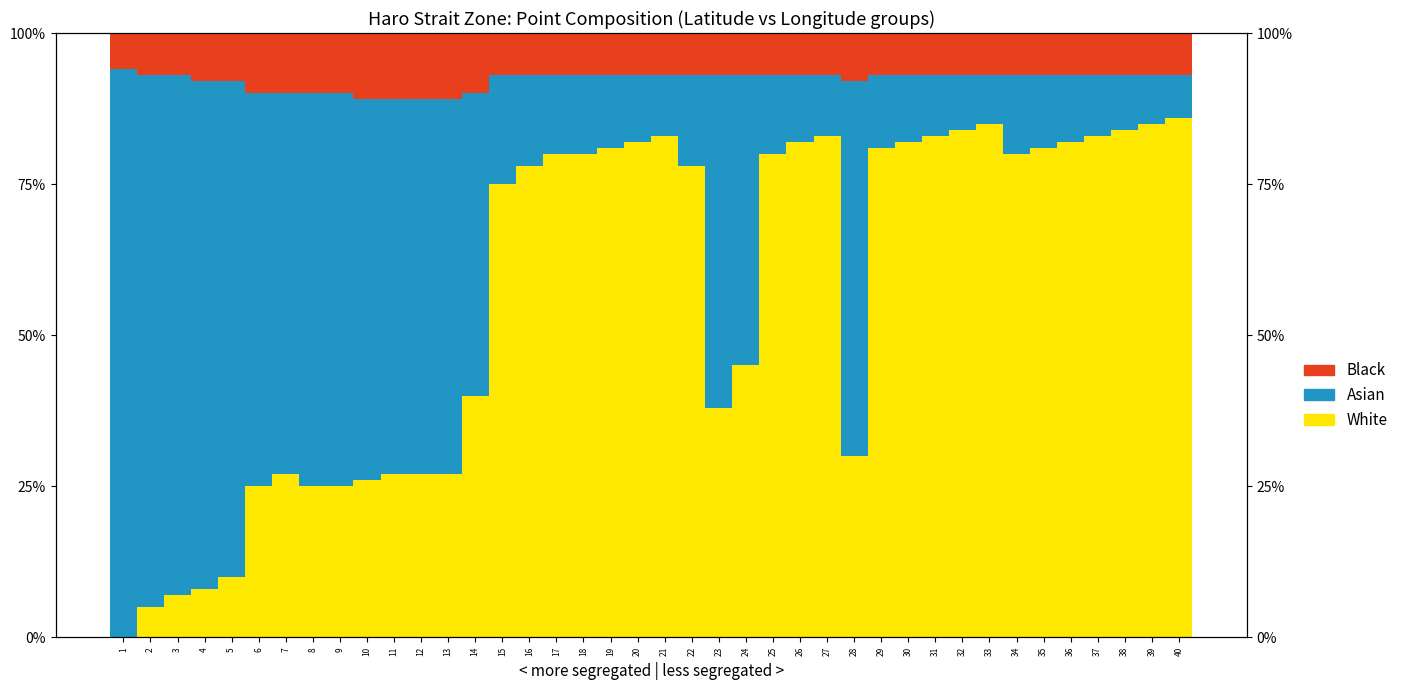

Reading left to right, what are all the values shown in this chart?

White: 0.0	5.0	7.0	8.0	10.0	25.0	27.0	25.0	25.0	26.0	27.0	27.0	27.0	40.0	75.0	78.0	80.0	80.0	81.0	82.0	83.0	78.0	38.0	45.0	80.0	82.0	83.0	30.0	81.0	82.0	83.0	84.0	85.0	80.0	81.0	82.0	83.0	84.0	85.0	86.0
Asian: 94.0	88.0	86.0	84.0	82.0	65.0	63.0	65.0	65.0	63.0	62.0	62.0	62.0	50.0	18.0	15.0	13.0	13.0	12.0	11.0	10.0	15.0	55.0	48.0	13.0	11.0	10.0	62.0	12.0	11.0	10.0	9.0	8.0	13.0	12.0	11.0	10.0	9.0	8.0	7.0
Black: 6.0	7.0	7.0	8.0	8.0	10.0	10.0	10.0	10.0	11.0	11.0	11.0	11.0	10.0	7.0	7.0	7.0	7.0	7.0	7.0	7.0	7.0	7.0	7.0	7.0	7.0	7.0	8.0	7.0	7.0	7.0	7.0	7.0	7.0	7.0	7.0	7.0	7.0	7.0	7.0